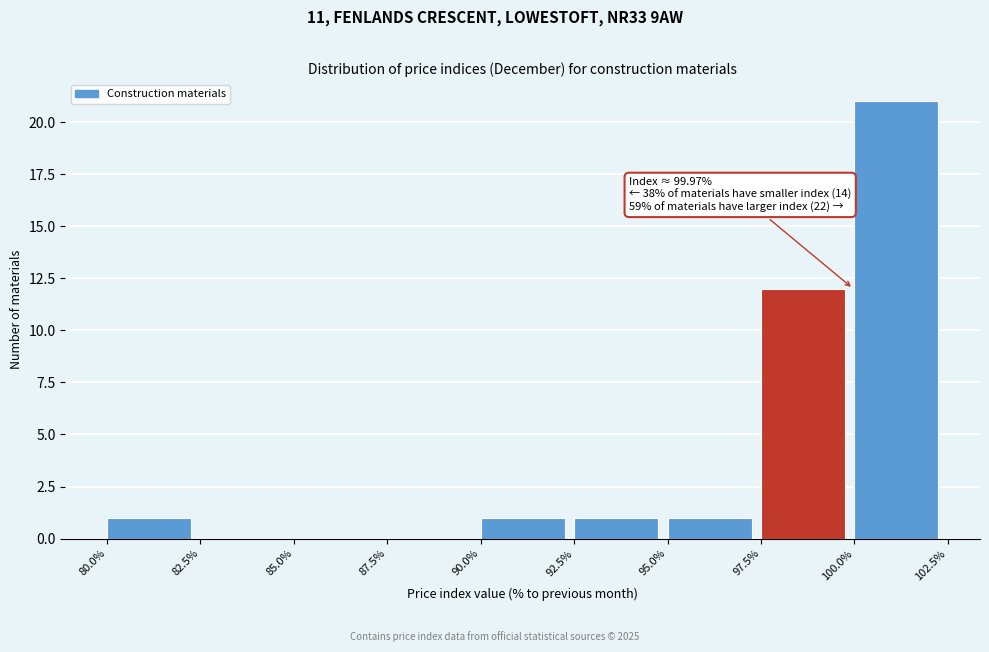

Over which range of the x-axis is the bar tallest?

100.0% to 102.5%